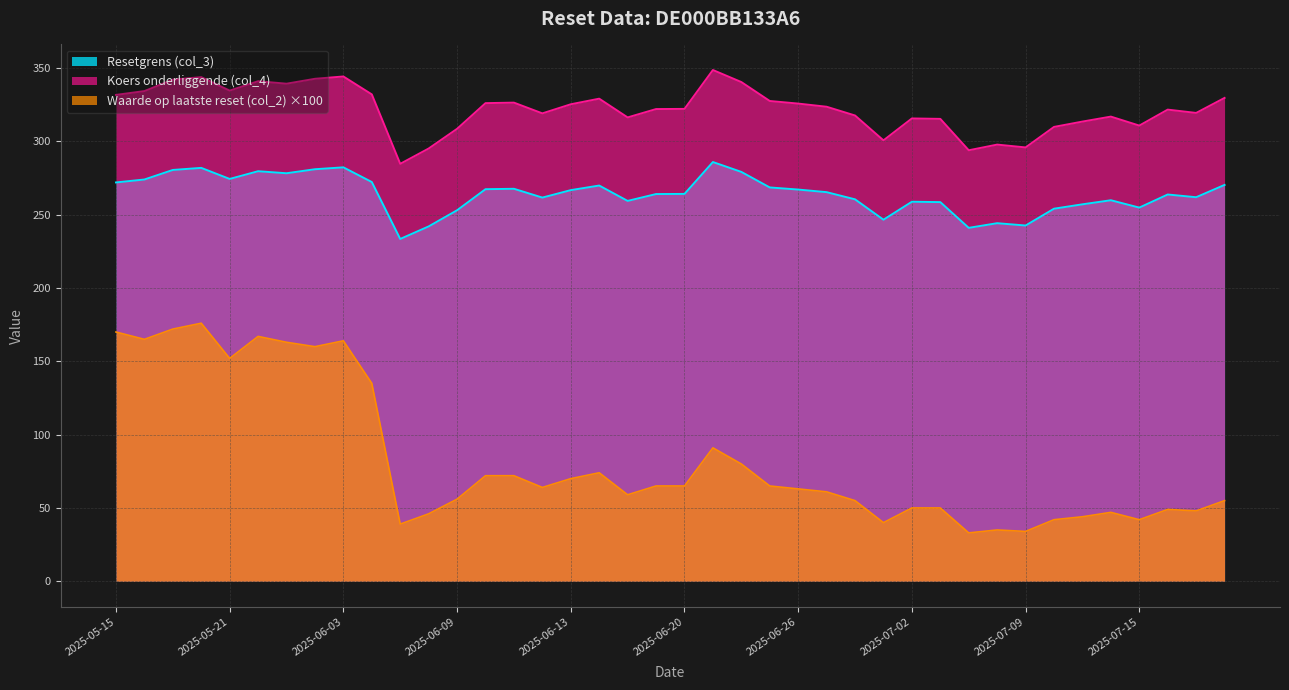

At which category is the sum across all series the highest?

2025-05-20